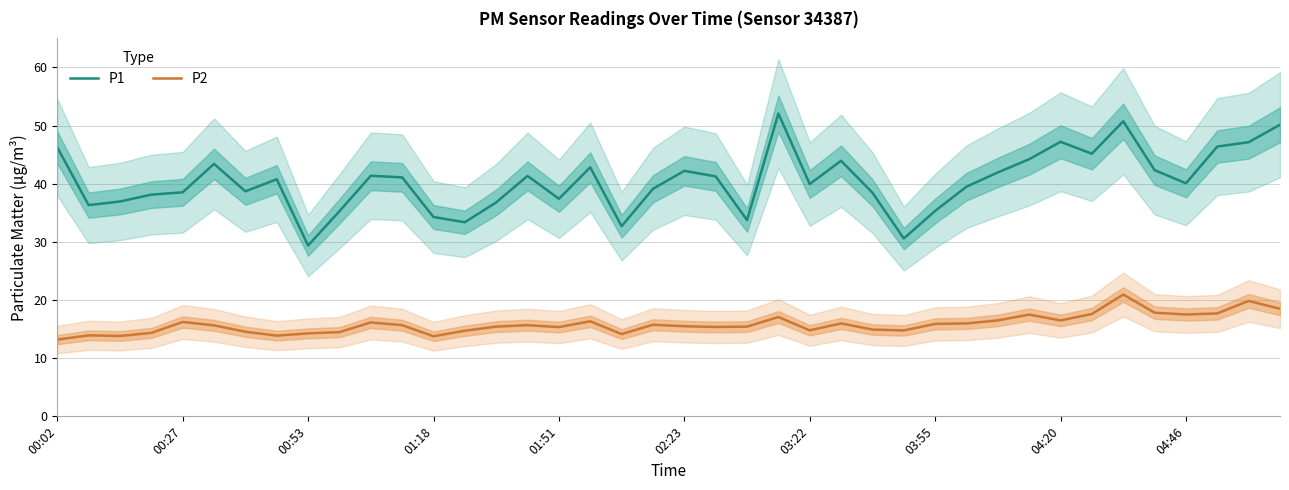

True or false: P1 and P2 intersect in this chart.

False